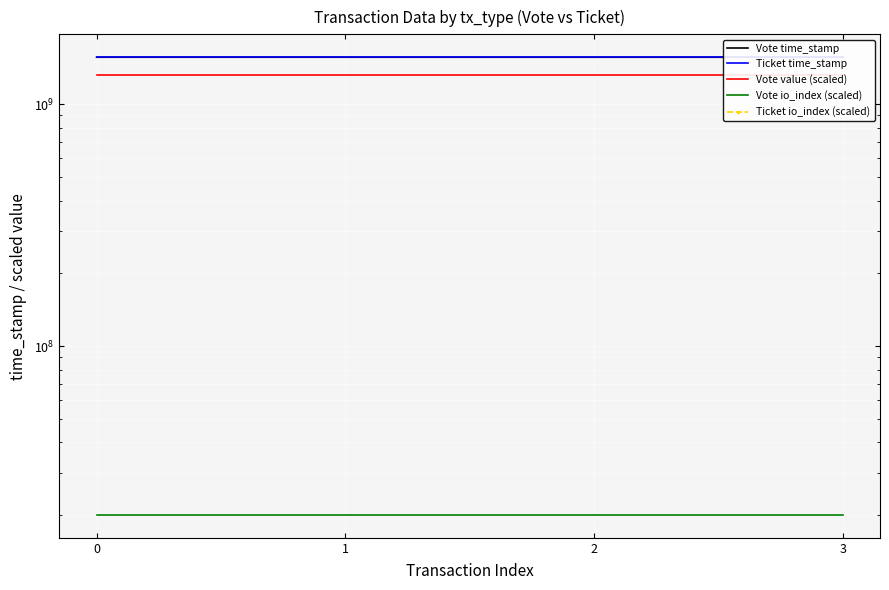

What are all the series names shown in the legend?

Vote time_stamp, Ticket time_stamp, Vote value (scaled), Vote io_index (scaled), Ticket io_index (scaled)